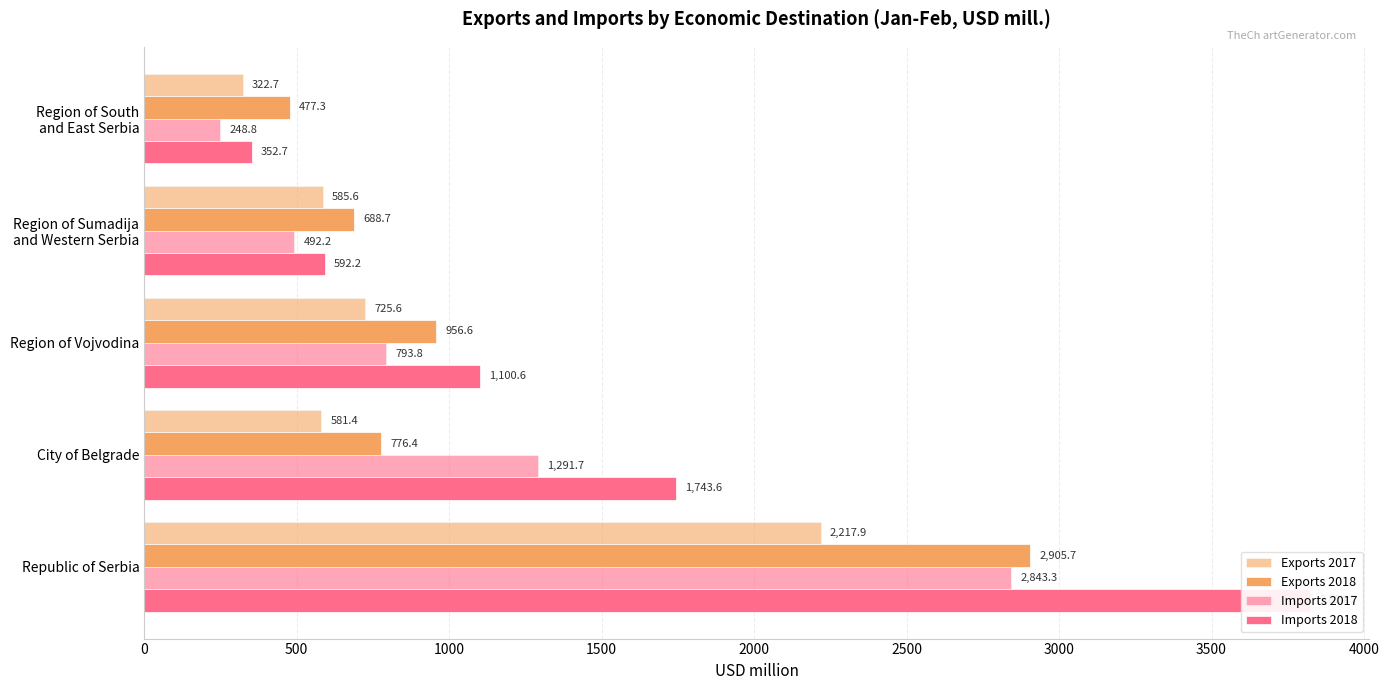

What is the difference between the Imports 2017 values at Region of Sumadija and Western Serbia and City of Belgrade?

799.5